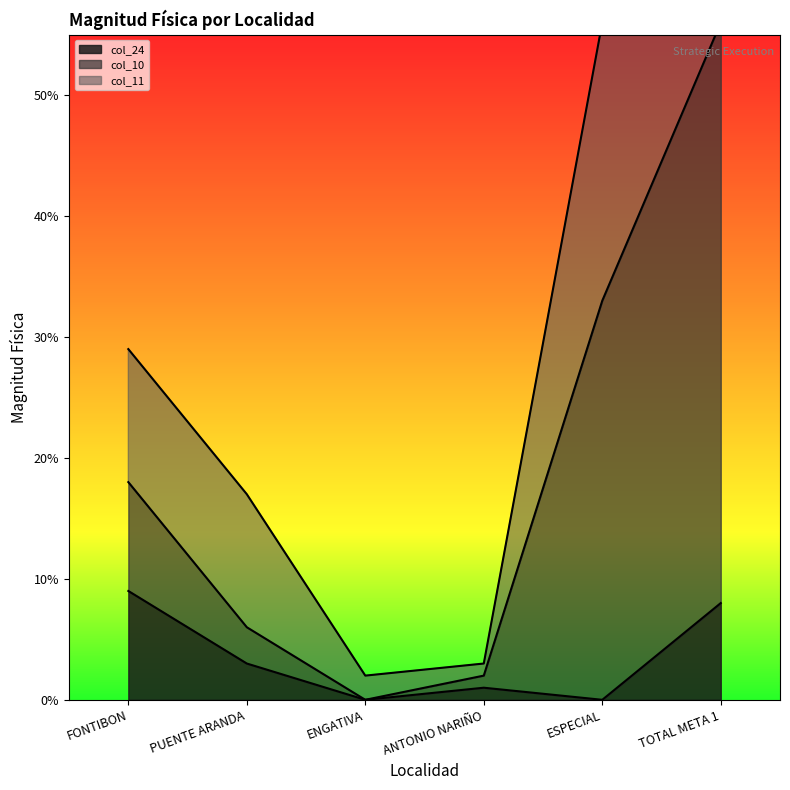

What is the difference between the maximum and minimum values in the col_10 series?

56